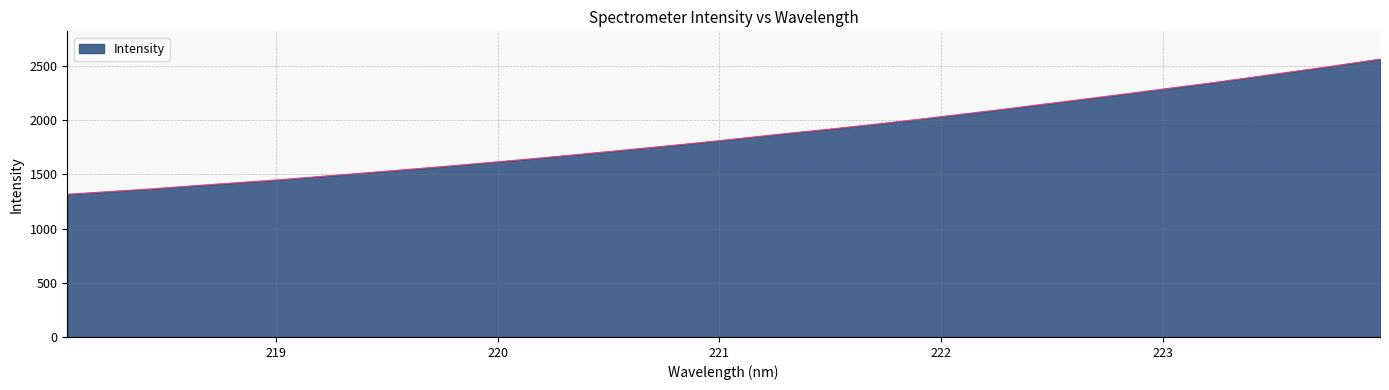

What is the difference between the maximum and minimum values?

1247.0